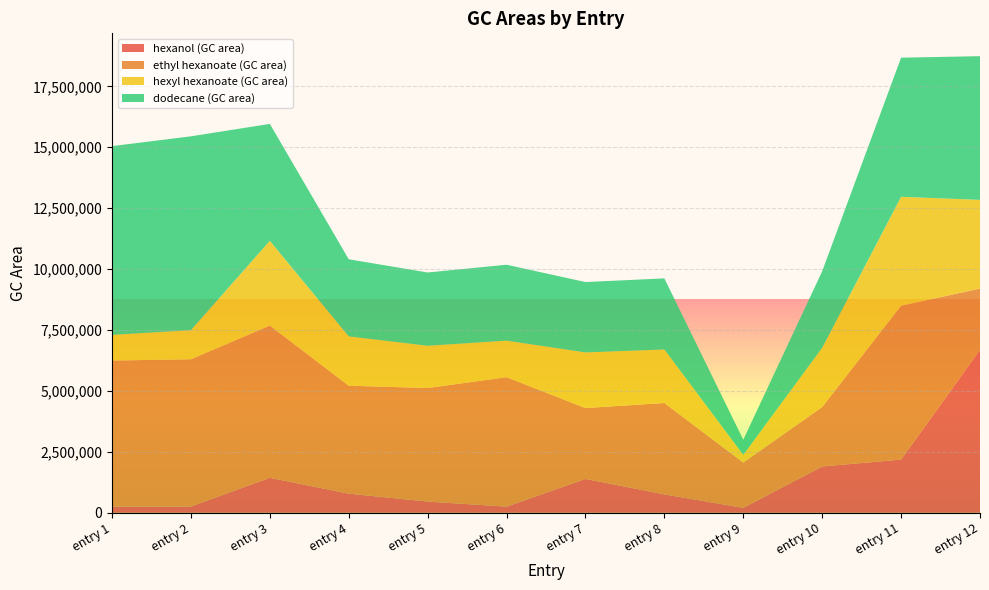

Reading left to right, what are all the values shown in this chart?

hexanol (GC area): entry 1=247258	entry 2=258356	entry 3=1436846	entry 4=783686	entry 5=460737	entry 6=251499	entry 7=1389364	entry 8=756408	entry 9=202142	entry 10=1899836	entry 11=2183118	entry 12=6681852
ethyl hexanoate (GC area): entry 1=5999945	entry 2=6041002	entry 3=6243760	entry 4=4430750	entry 5=4659431	entry 6=5312110	entry 7=2908163	entry 8=3748501	entry 9=1859307	entry 10=2440007	entry 11=6313353	entry 12=2519902
hexyl hexanoate (GC area): entry 1=1054056	entry 2=1195054	entry 3=3480439	entry 4=2024850	entry 5=1733872	entry 6=1499689	entry 7=2283554	entry 8=2197102	entry 9=314042	entry 10=2430623	entry 11=4471235	entry 12=3639648
dodecane (GC area): entry 1=7745667	entry 2=7954759	entry 3=4798258	entry 4=3164114	entry 5=3007126	entry 6=3116261	entry 7=2887781	entry 8=2917256	entry 9=621304	entry 10=3141596	entry 11=5708293	entry 12=5897590